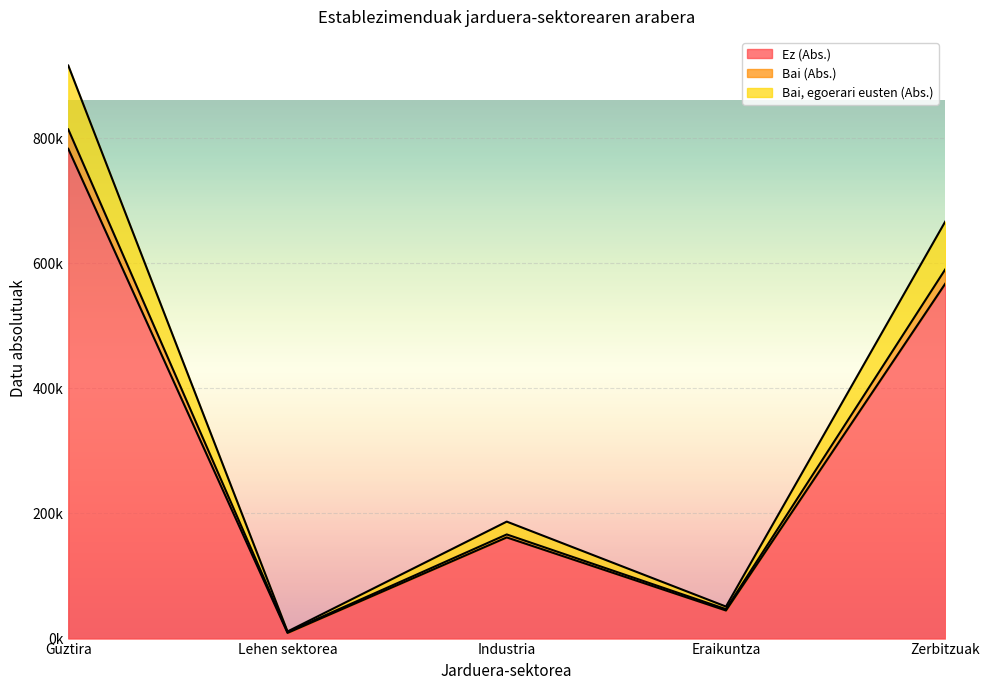

Reading left to right, what are all the values shown in this chart?

Ez (Abs.): 783074.2	9057.1	161753.0	44918.7	567345.4
Bai (Abs.): 916254.9	11362.5	187033.7	51207.1	666651.5
Bai, egoerari eusten (Abs.): 814173.4	10417.1	166523.1	47051.2	590182.1